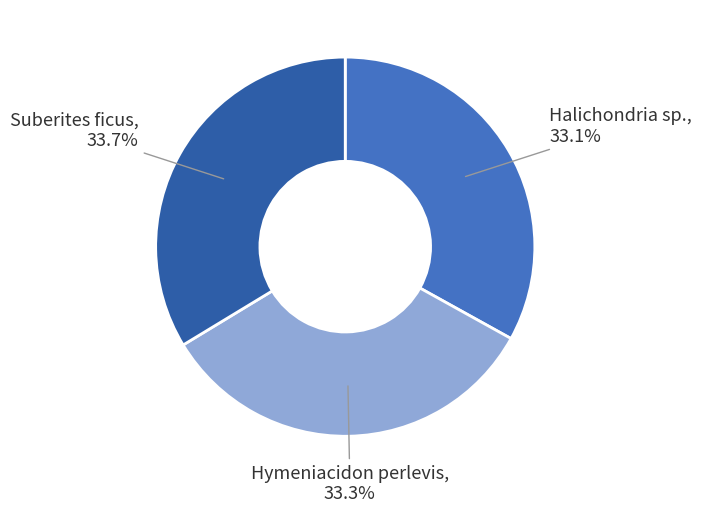

Is there any slice that represents more than half of the pie?

No